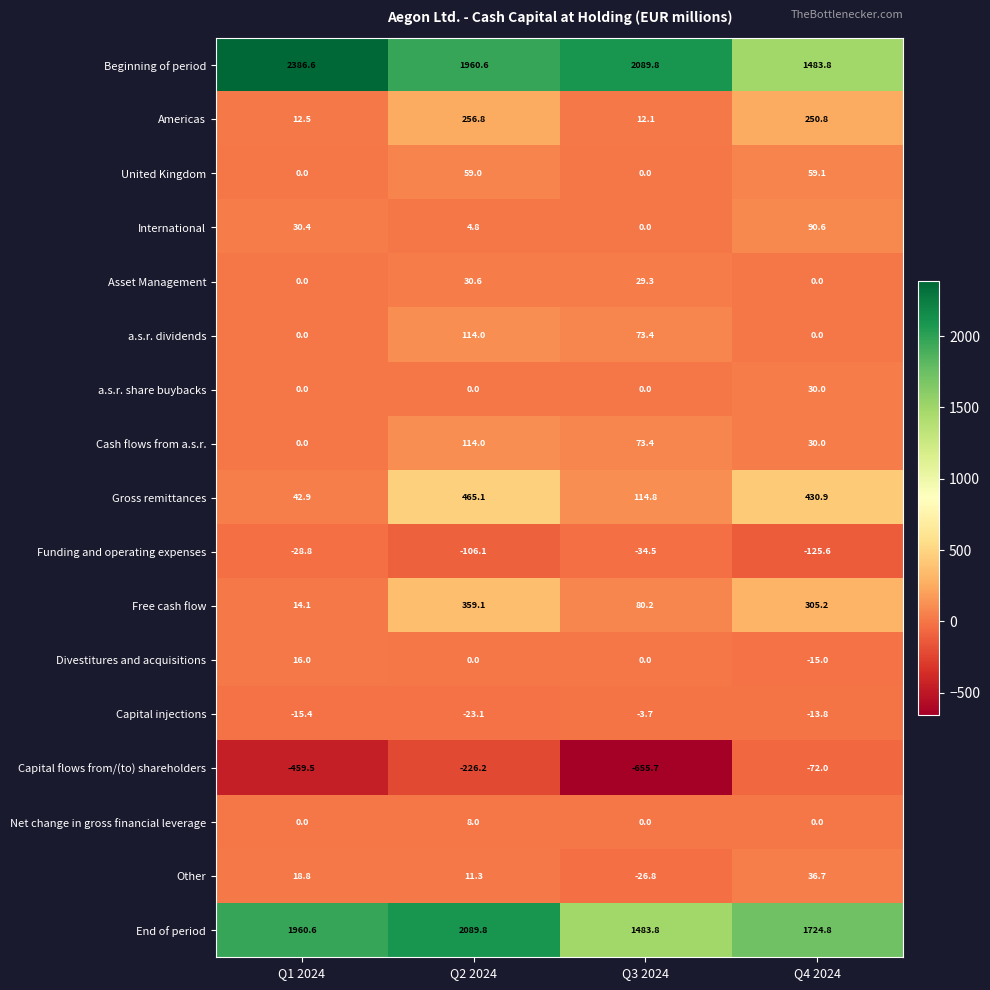

What is the sum of all United Kingdom values?

118.1